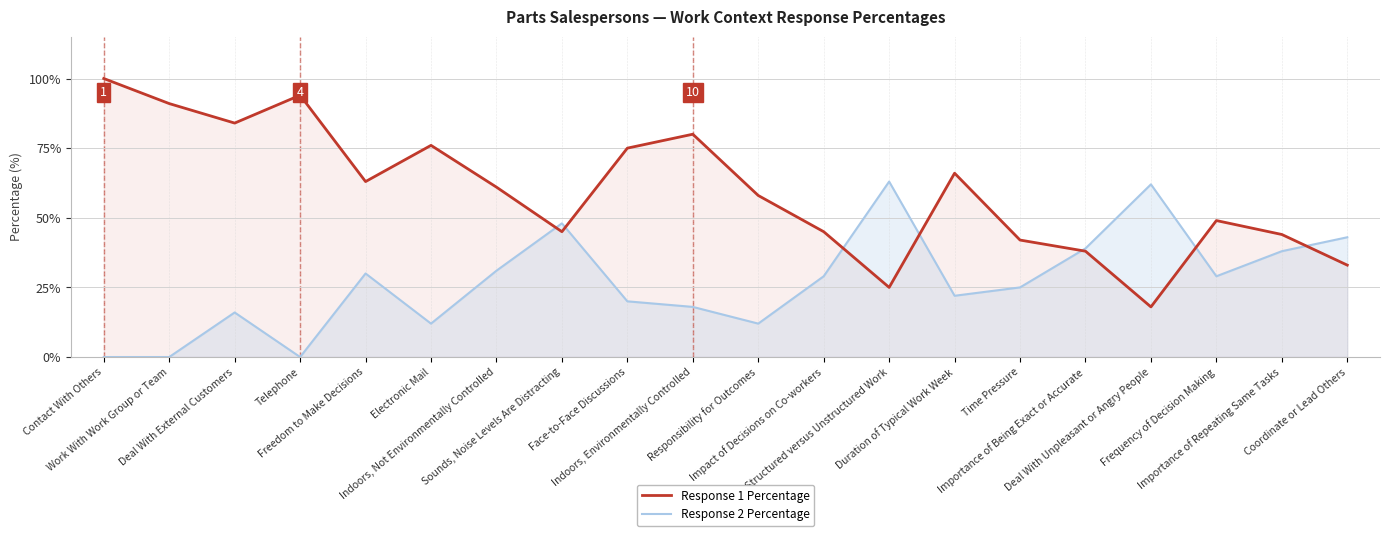

Rank the series at Work With Work Group or Team from highest to lowest value.

Response 1 Percentage, Response 2 Percentage